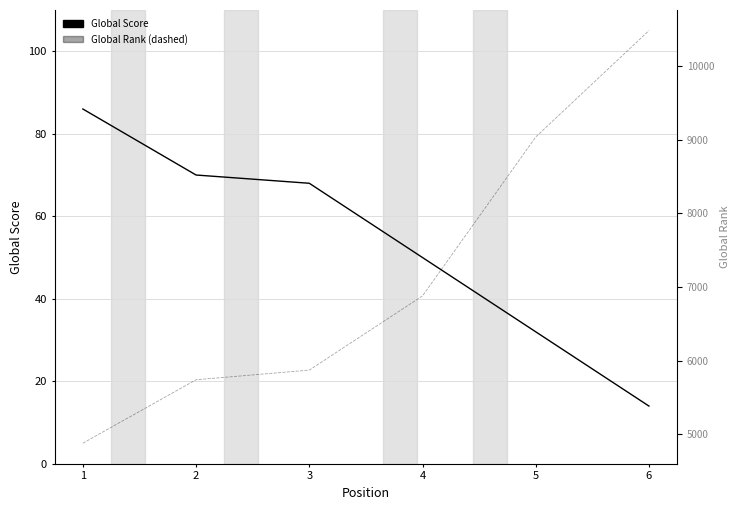

Which category has the lowest value in the Global Score series?

6